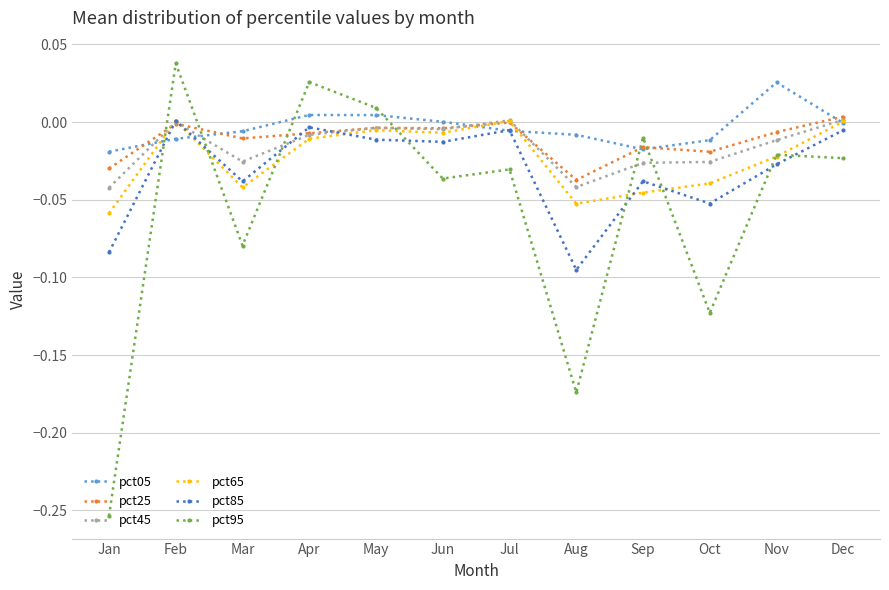

At which category does pct25 reach its first local peak?

Feb